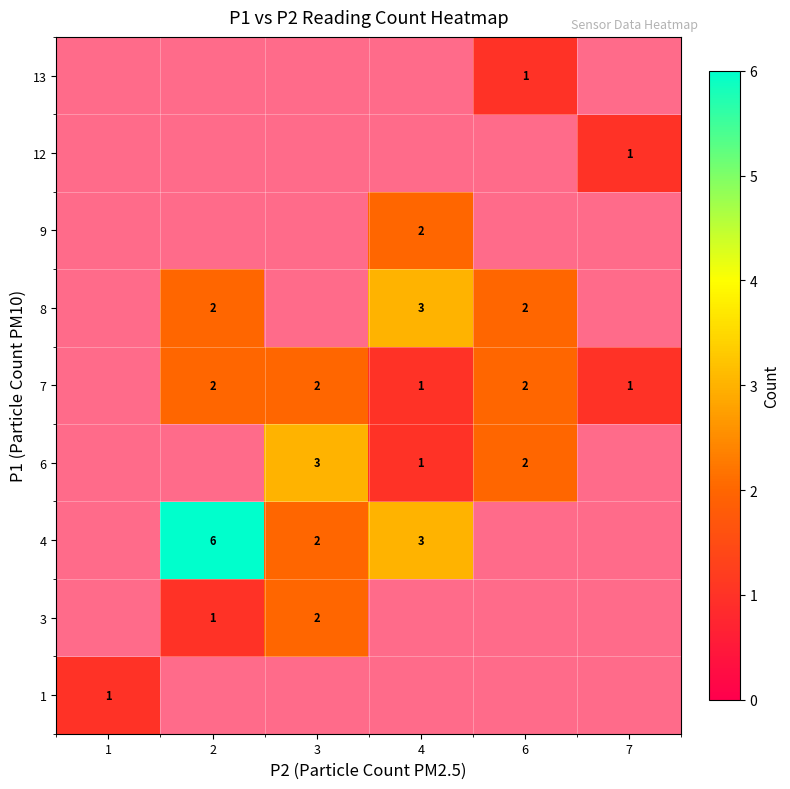

Which category has the lowest value across all series?

1